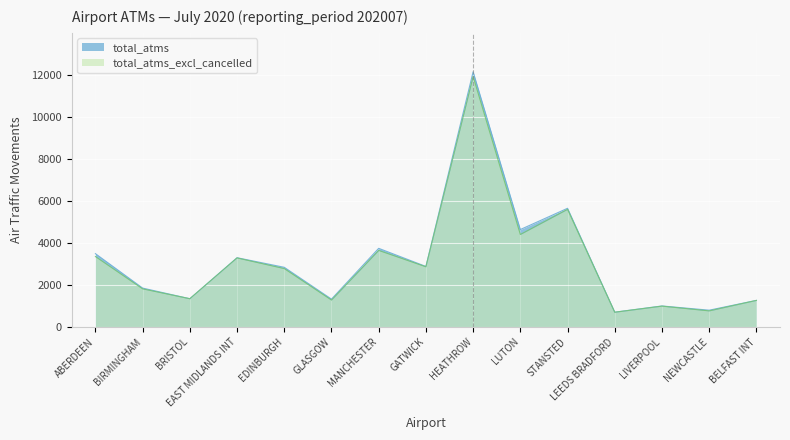

Between HEATHROW and LEEDS BRADFORD, which series saw the biggest shift?

total_atms